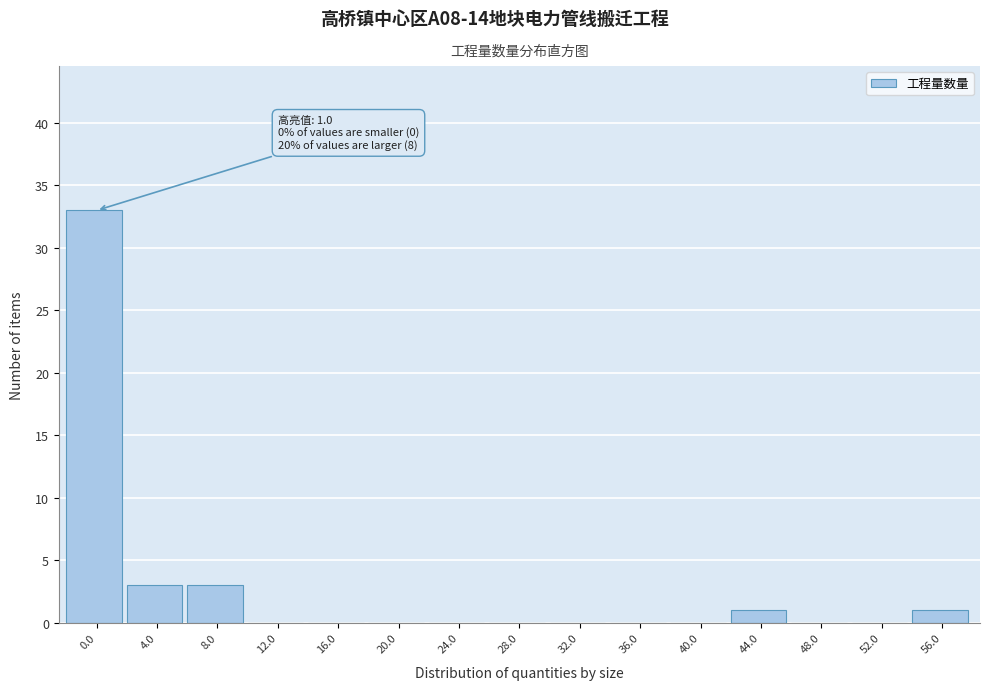

Reading left to right, transcribe all the data shown in this chart.

0.0=33	4.0=3	8.0=3	12.0=0	16.0=0	20.0=0	24.0=0	28.0=0	32.0=0	36.0=0	40.0=0	44.0=1	48.0=0	52.0=0	56.0=1